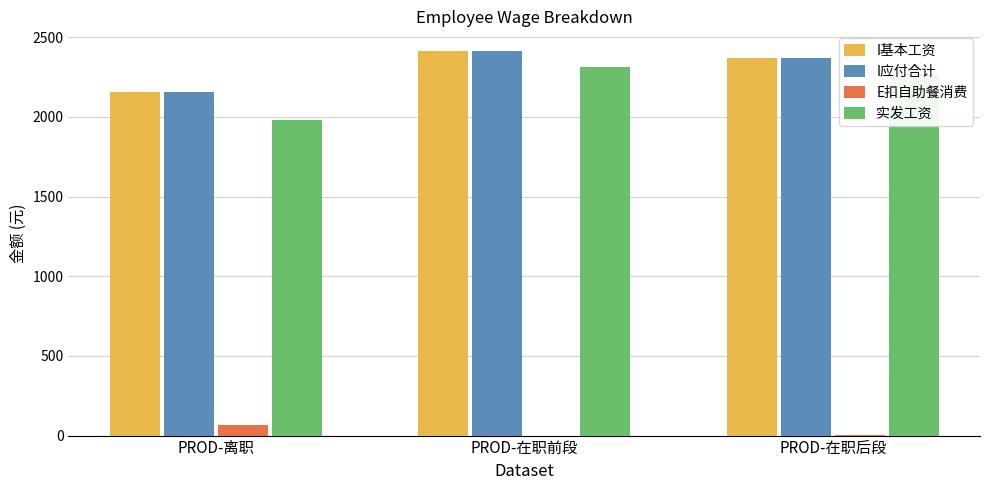

What is the sum of all I应付合计 values?

6939.0